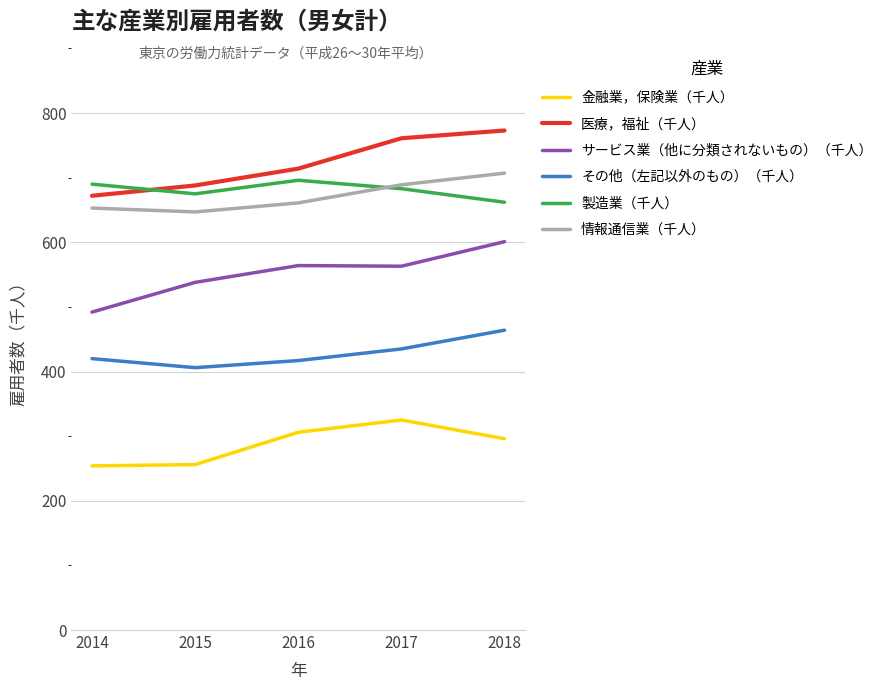

The value of その他（左記以外のもの）（千人） at 2018 is 464. True or false?

True